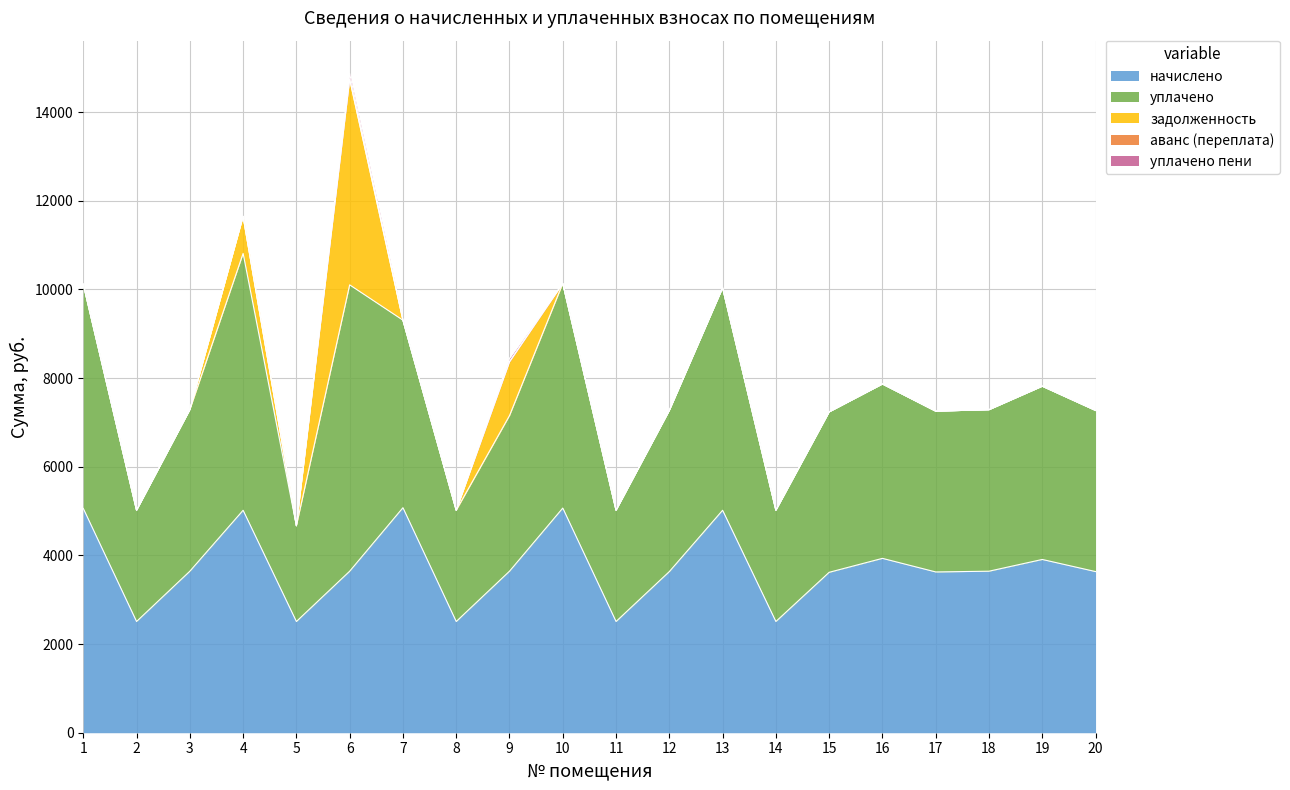

True or false: уплачено and аванс (переплата) cross at least once.

False